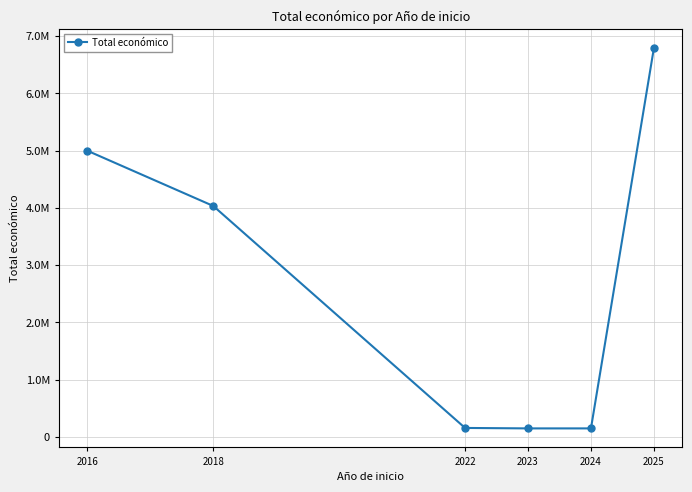

Is this an area chart (filled region under the line)?

No